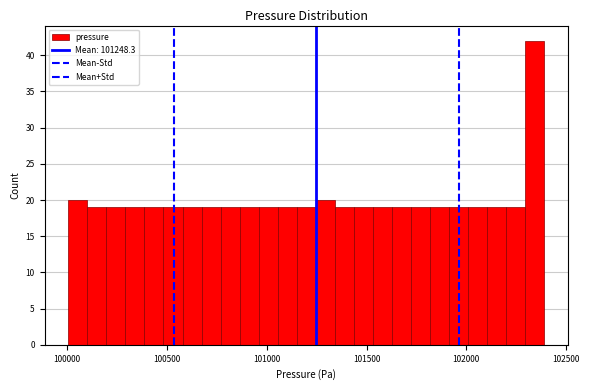

Read against the x-axis, roughly where is the centre of the tallest bar?

102350